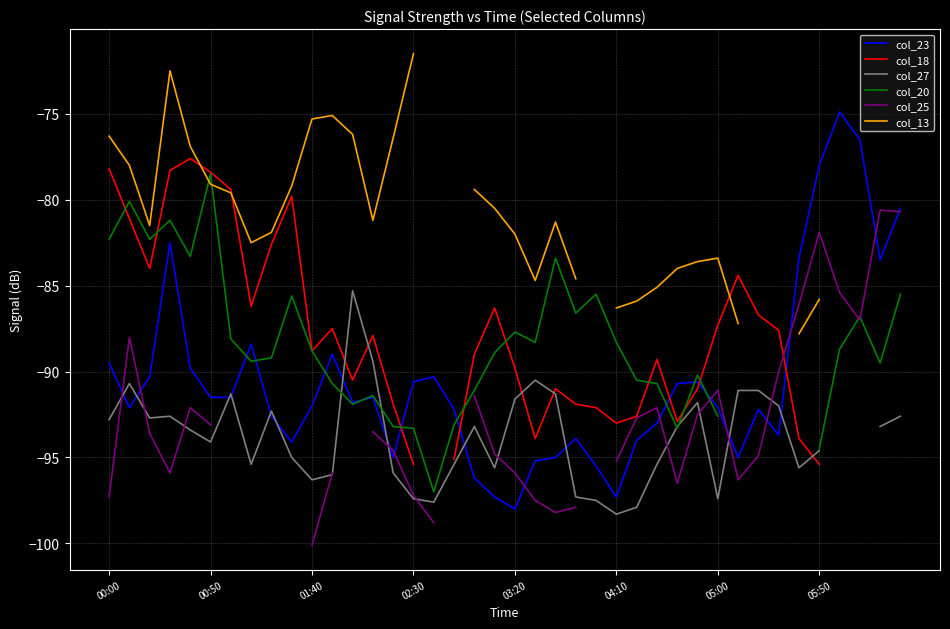

Is it true that col_23 equals -98.0 at 03:20?

True